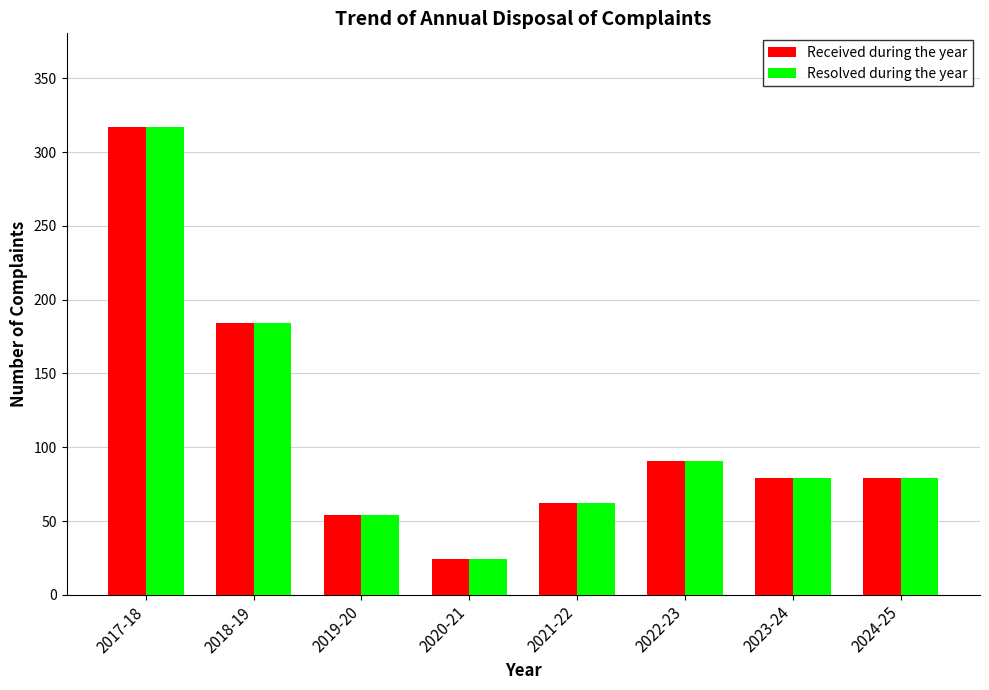

Is the value of Resolved during the year at 2017-18 greater than the value of Received during the year at 2019-20?

Yes